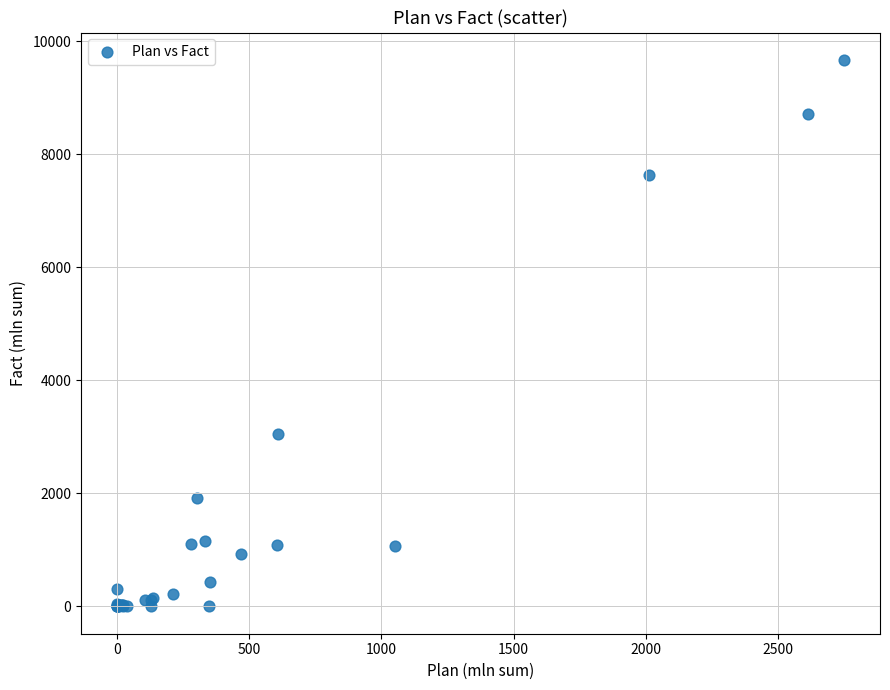

What Y value in the scatter plot is closest to 4836?

3049.1